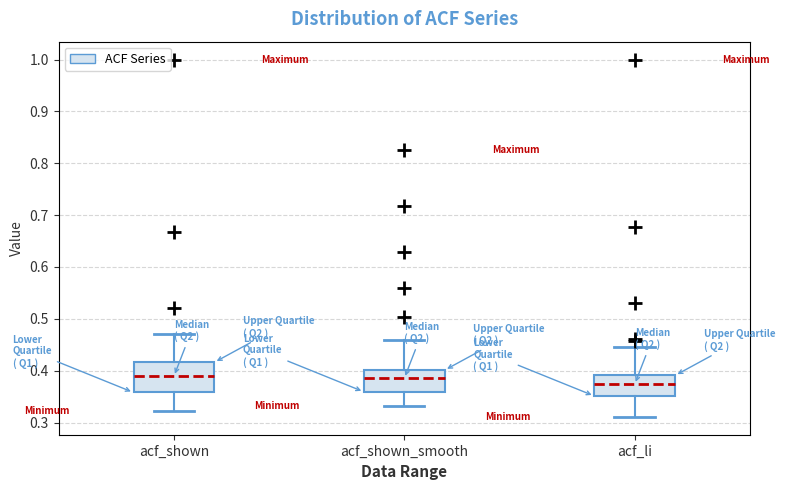

Reading left to right, read every box against the y-axis: the position of its median line, the range the box covers, and the ends of its whiskers. The values are not printed on the chart, so give them approximately, as read against the axis.

acf_shown: median 0.39, box 0.36 to 0.42, whiskers 0.32 to 0.47
acf_shown_smooth: median 0.39, box 0.36 to 0.40, whiskers 0.33 to 0.46
acf_li: median 0.37, box 0.35 to 0.39, whiskers 0.31 to 0.45